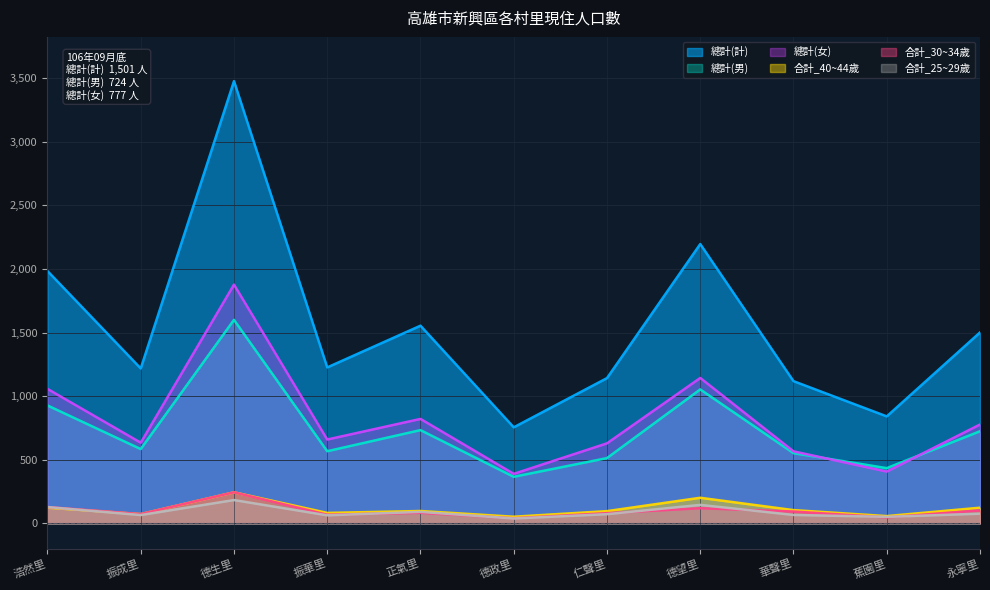

What is the label of the 11th point from the right?

浩然里